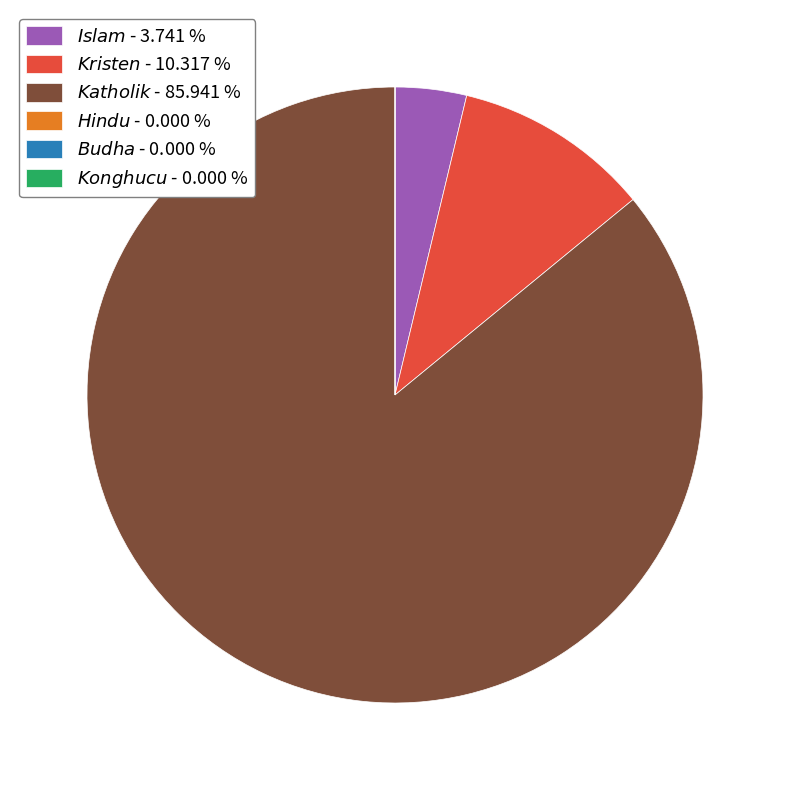

Is there any slice that represents more than half of the pie?

Yes